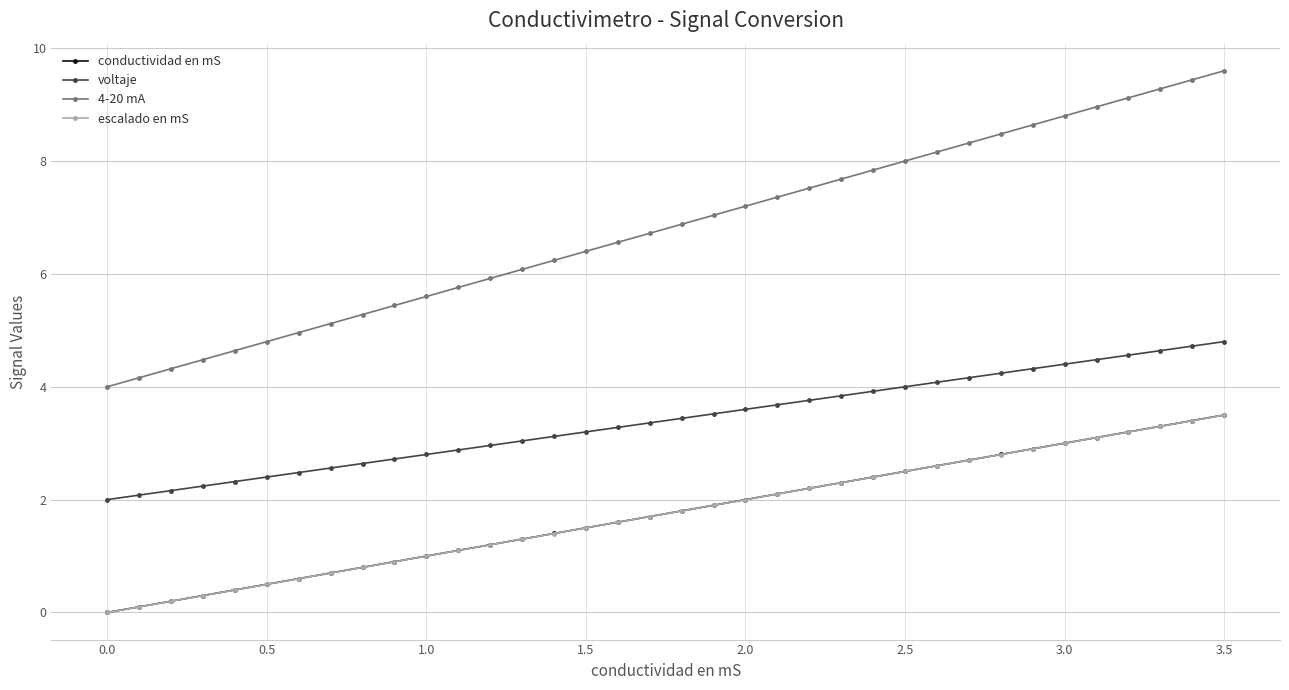

Count the number of categories in the chart.

36